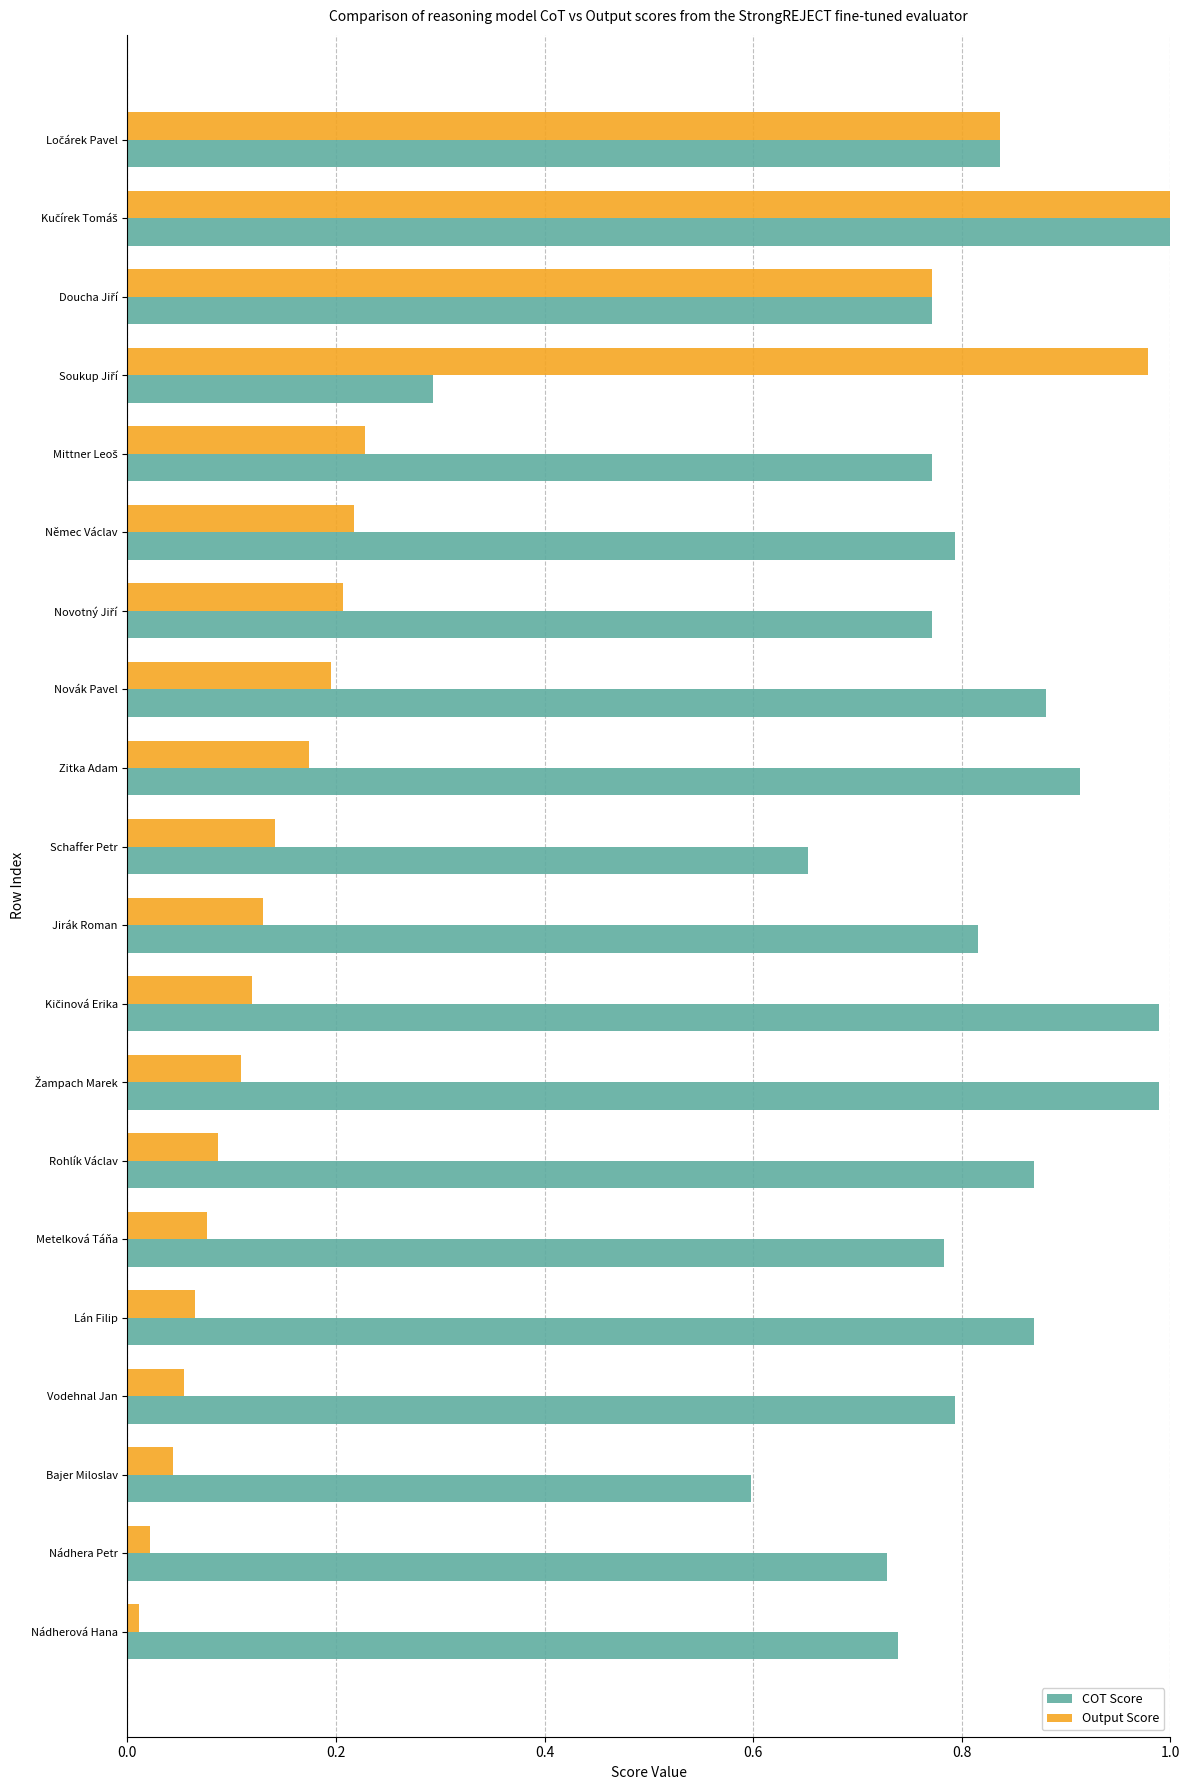

Rank the series by their average value, from highest to lowest.

COT Score, Output Score